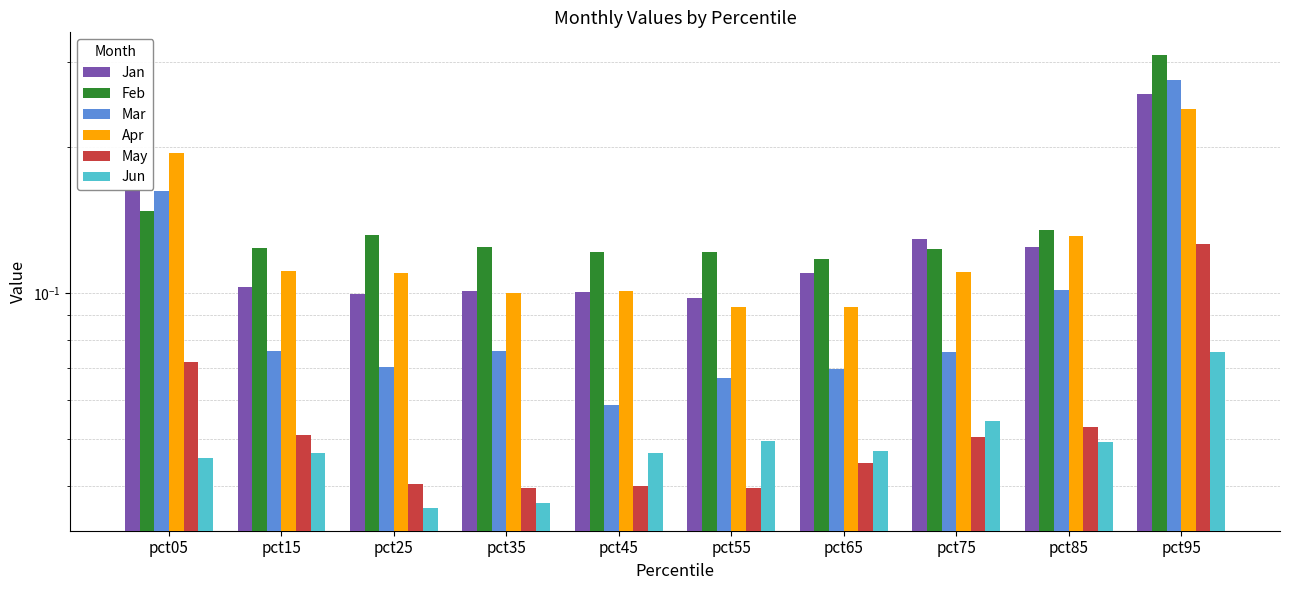

The value of Jan at pct25 is 0.1. True or false?

False